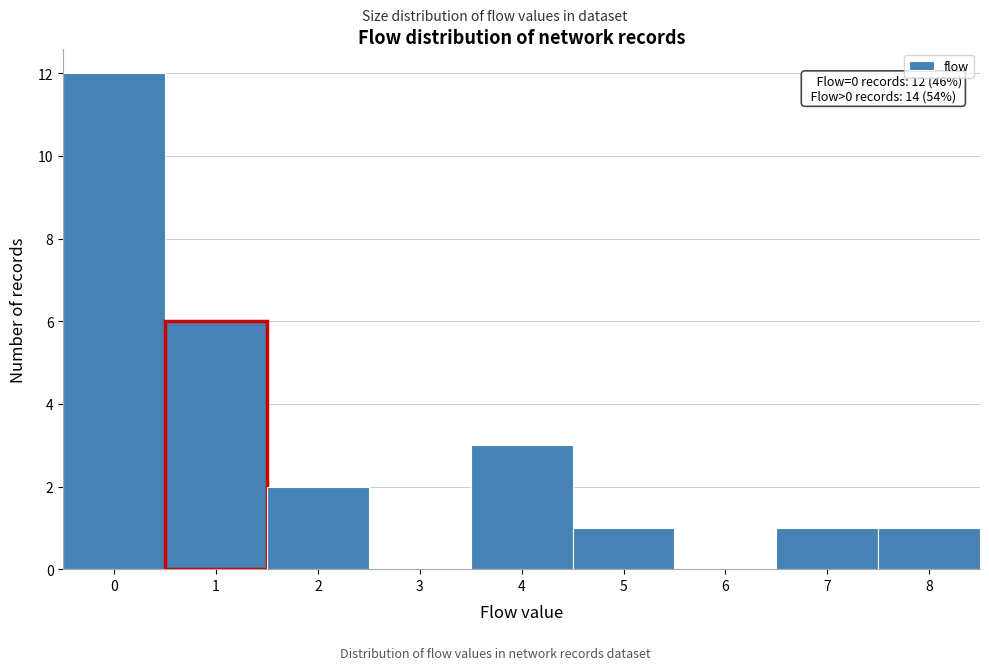

Which range on the x-axis has the tallest bar?

-0.5 to 0.5